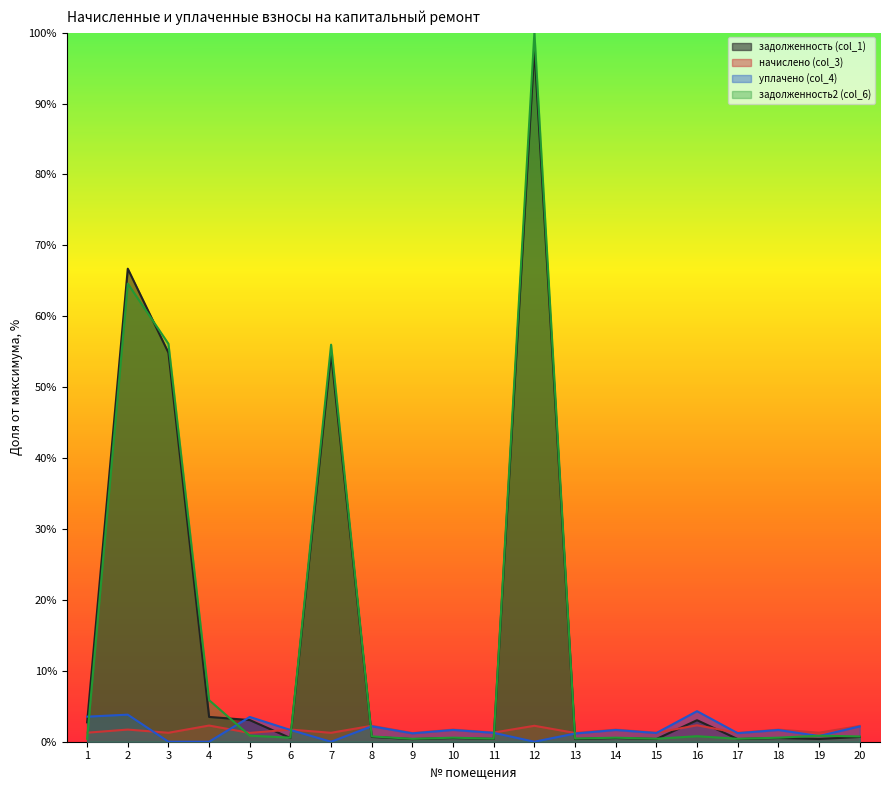

Reading left to right, list all the values displayed in this chart.

задолженность (col_1): 1=2.7	2=66.7	3=54.9	4=3.5	5=3.1	6=0.5	7=54.7	8=0.7	9=0.4	10=0.5	11=0.4	12=97.8	13=0.4	14=0.5	15=0.4	16=3.0	17=0.4	18=0.5	19=0.4	20=0.7
начислено (col_3): 1=1.3	2=1.7	3=1.3	4=2.3	5=1.2	6=1.7	7=1.3	8=2.3	9=1.2	10=1.7	11=1.3	12=2.2	13=1.2	14=1.7	15=1.3	16=2.3	17=1.2	18=1.7	19=1.3	20=2.2
уплачено (col_4): 1=3.5	2=3.8	3=0.0	4=0.0	5=3.5	6=1.7	7=0.0	8=2.2	9=1.2	10=1.7	11=1.3	12=0.0	13=1.2	14=1.7	15=1.2	16=4.3	17=1.2	18=1.7	19=0.8	20=2.2
задолженность2 (col_6): 1=0.4	2=64.6	3=56.1	4=5.9	5=0.9	6=0.6	7=56.0	8=0.8	9=0.4	10=0.6	11=0.4	12=100.0	13=0.5	14=0.6	15=0.4	16=0.8	17=0.4	18=0.6	19=0.8	20=0.7